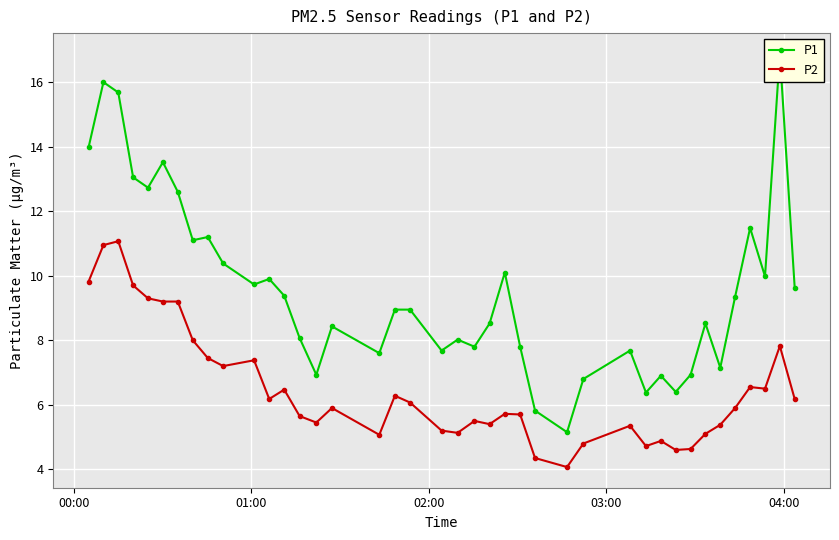

True or false: P2 and P1 intersect in this chart.

False